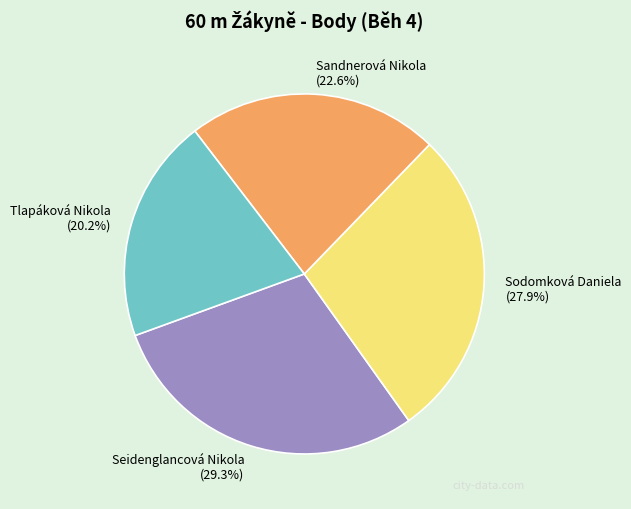

Rank the categories by value from lowest to highest.

Tlapáková Nikola, Sandnerová Nikola, Sodomková Daniela, Seidenglancová Nikola